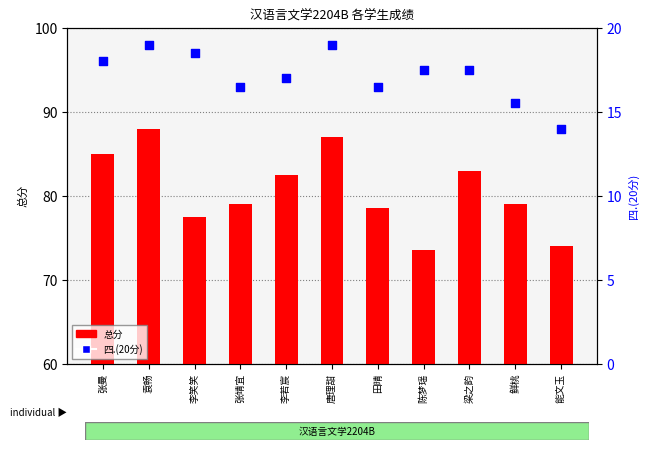

Which series reaches the minimum Y coordinate?

总分